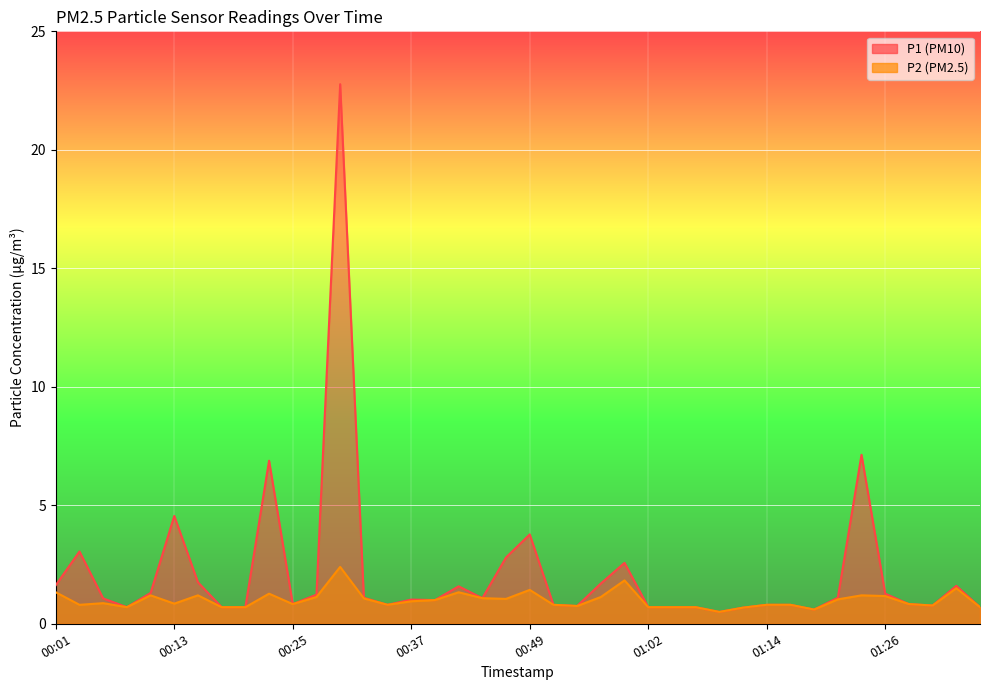

Rank the series by their maximum value, from lowest to highest.

P2 (PM2.5), P1 (PM10)